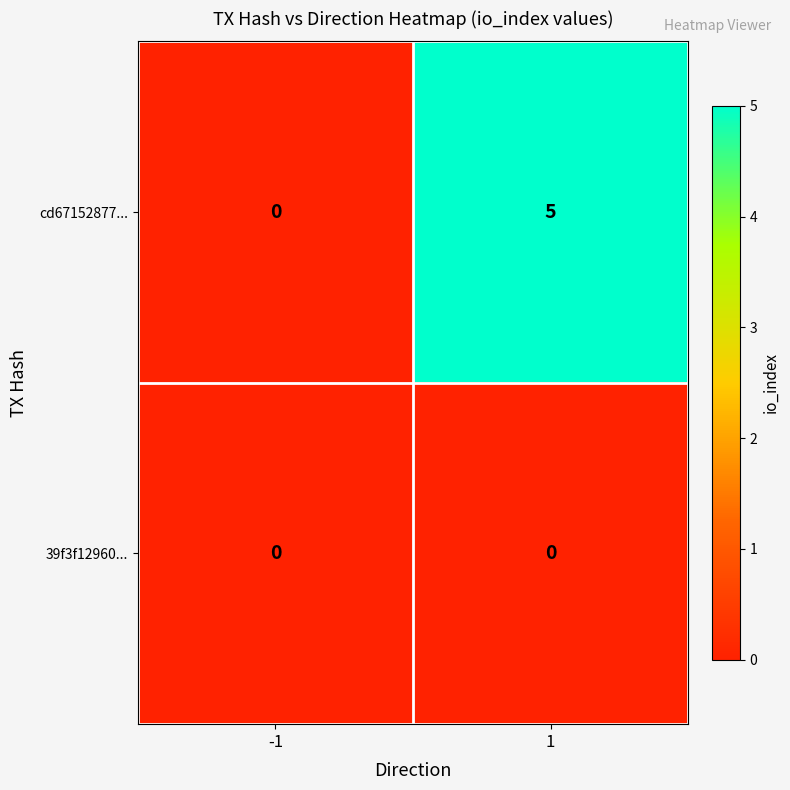

Which series has the largest range (max minus min)?

cd67152877...